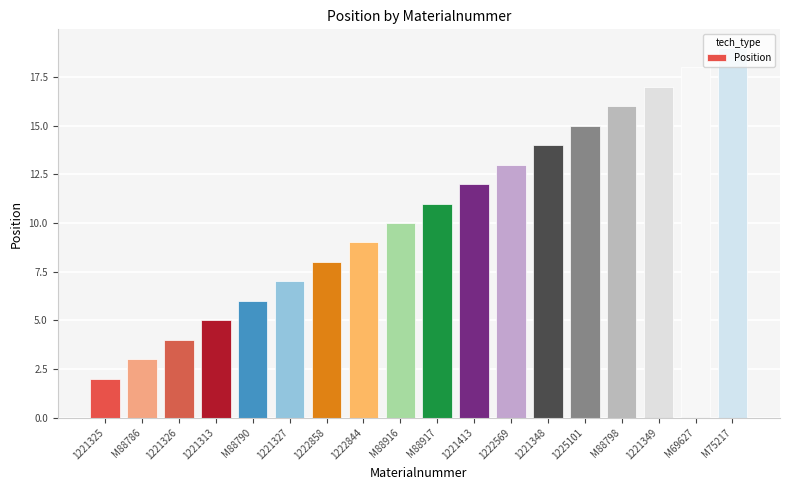

At which label is the value closest to 10?

M88916